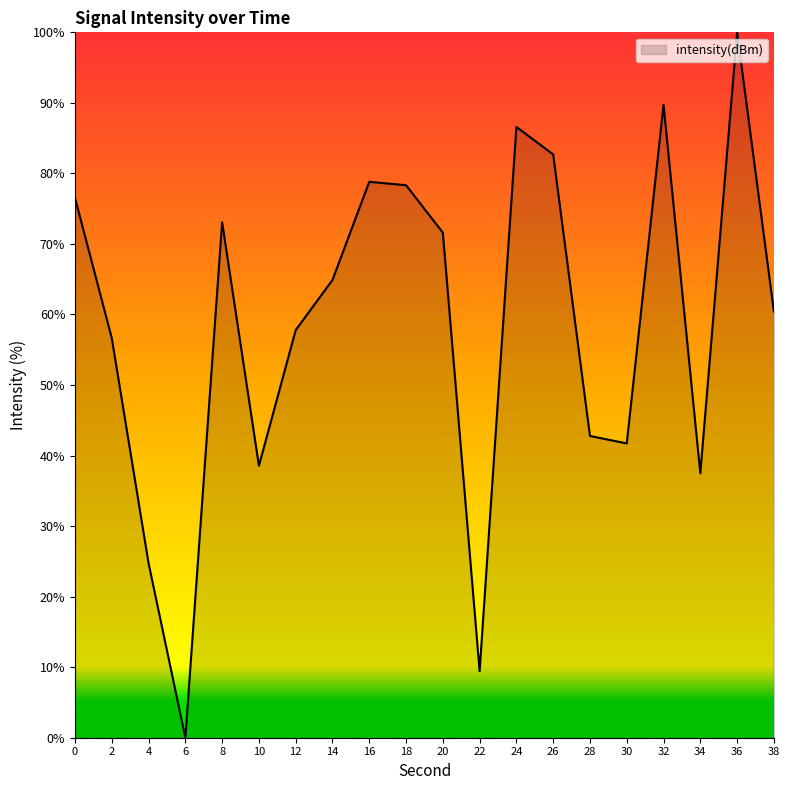

The chart shows a value of 8.8 at 10. True or false?

False